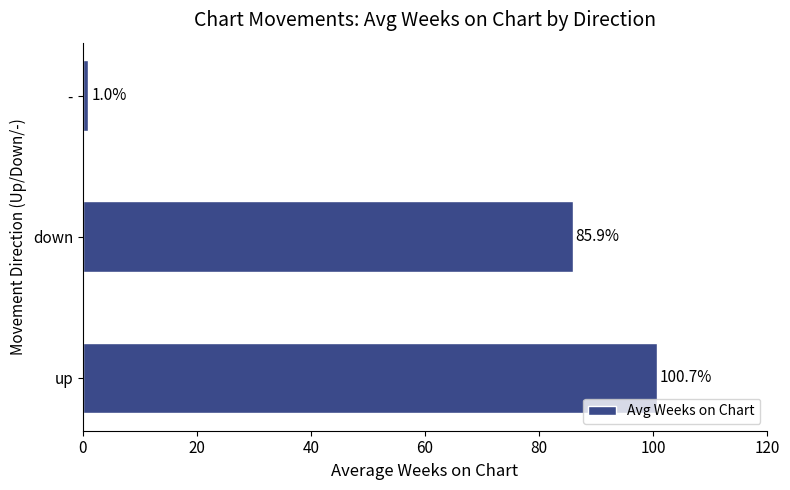

How many series are shown in this chart?

1